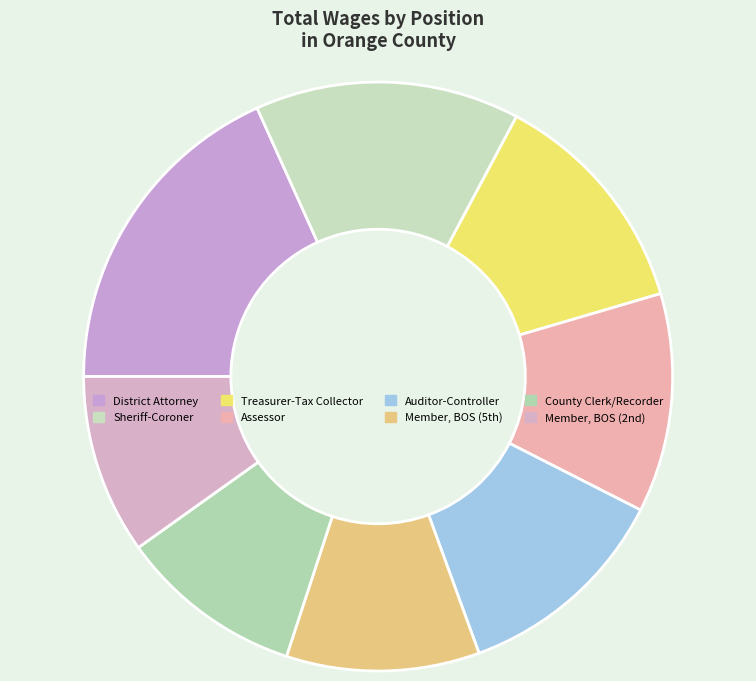

What portion of the pie excludes Sheriff-Coroner?

85.5%